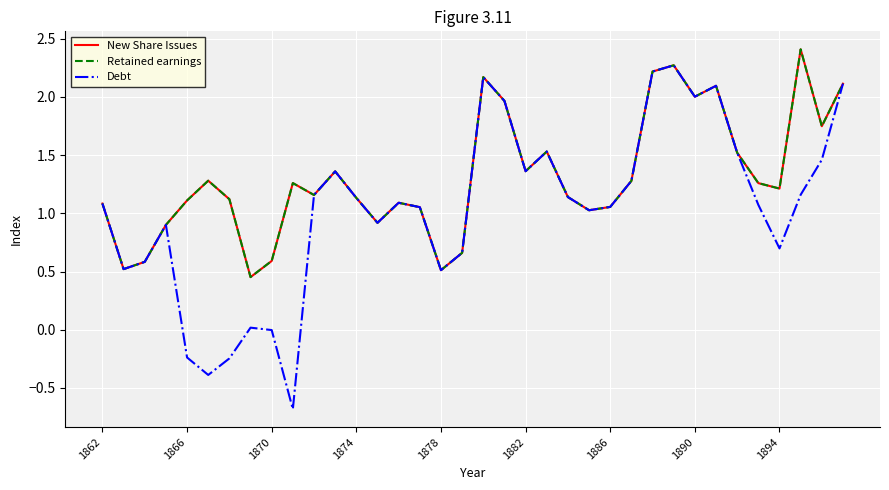

What is the sum of all Retained earnings values?

47.2